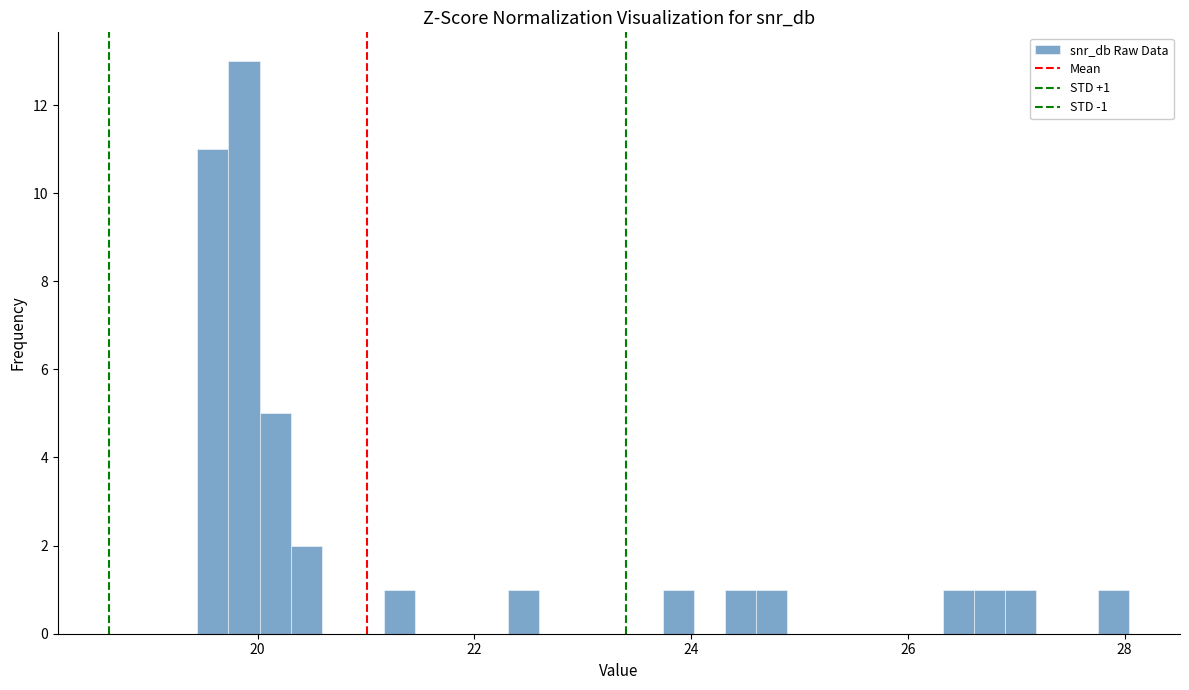

Read against the x-axis, roughly where is the centre of the tallest bar?

19.8